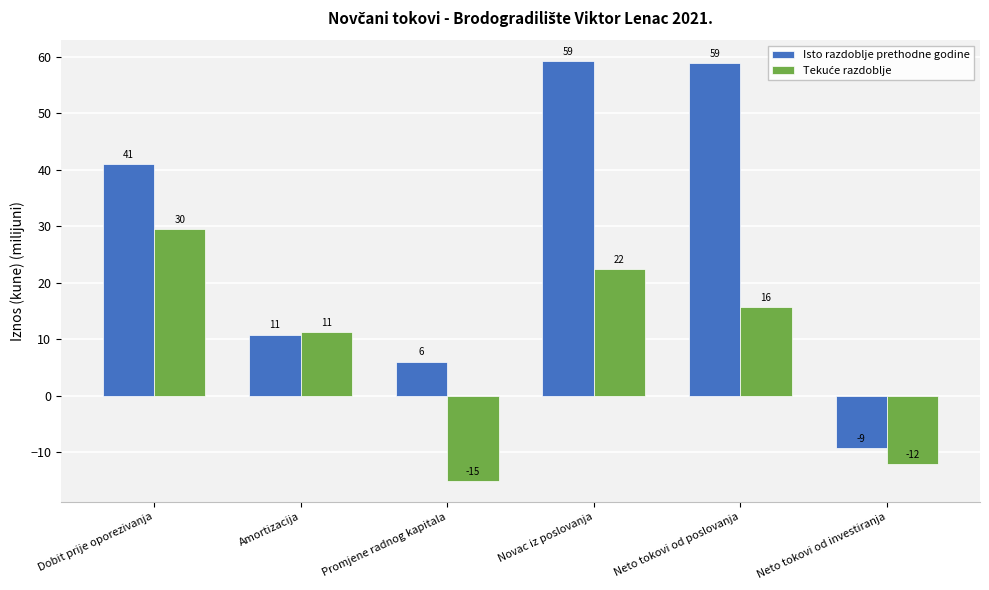

What is the total value across all series at Amortizacija?

22.0